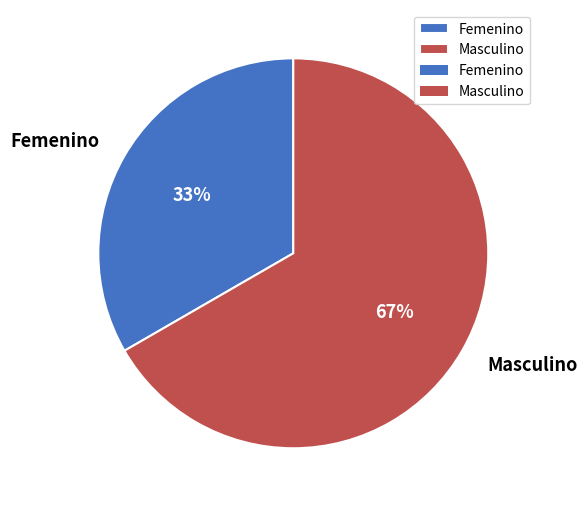

True or false: Femenino accounts for 33% of the total.

True